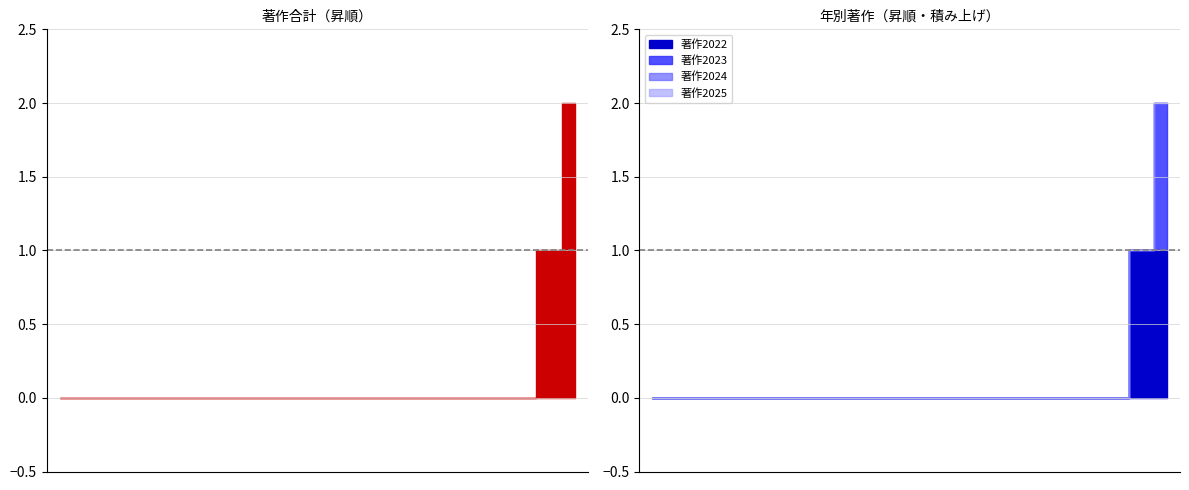

True or false: 著作2023 and 著作合計 intersect in this chart.

False